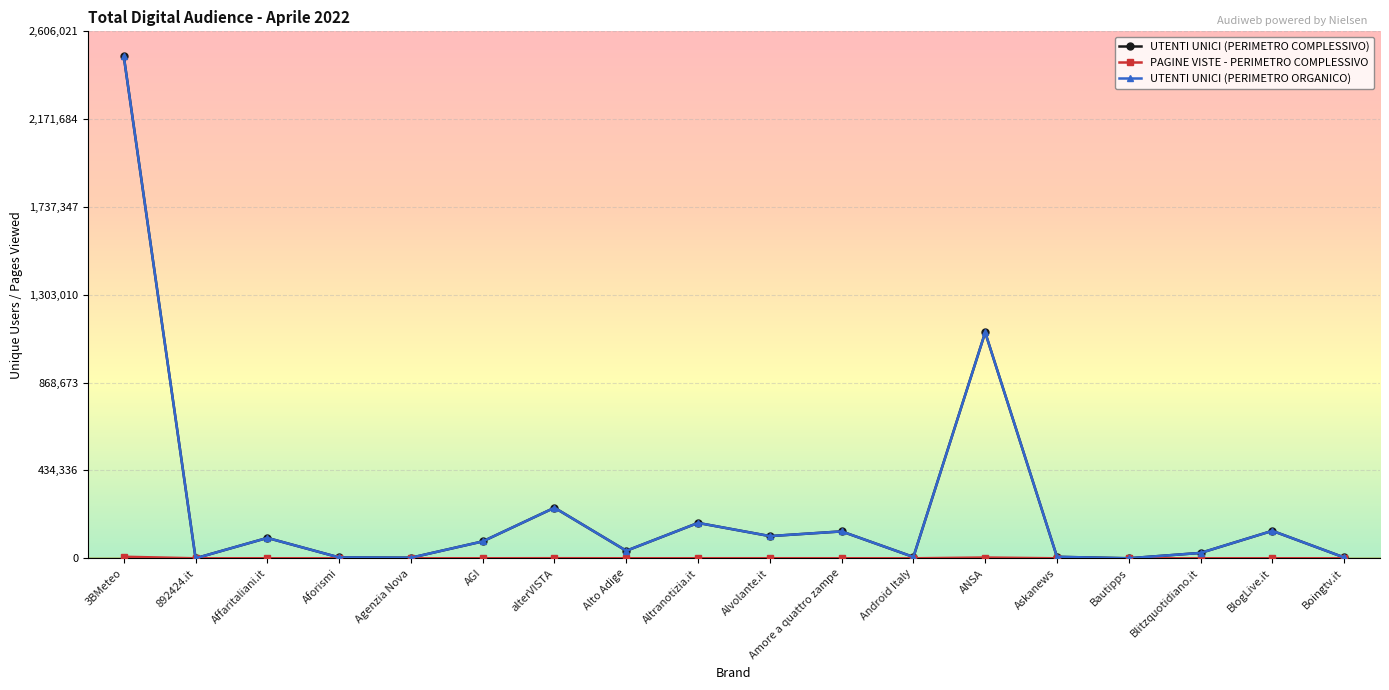

True or false: UTENTI UNICI (PERIMETRO ORGANICO) and PAGINE VISTE - PERIMETRO COMPLESSIVO intersect in this chart.

False